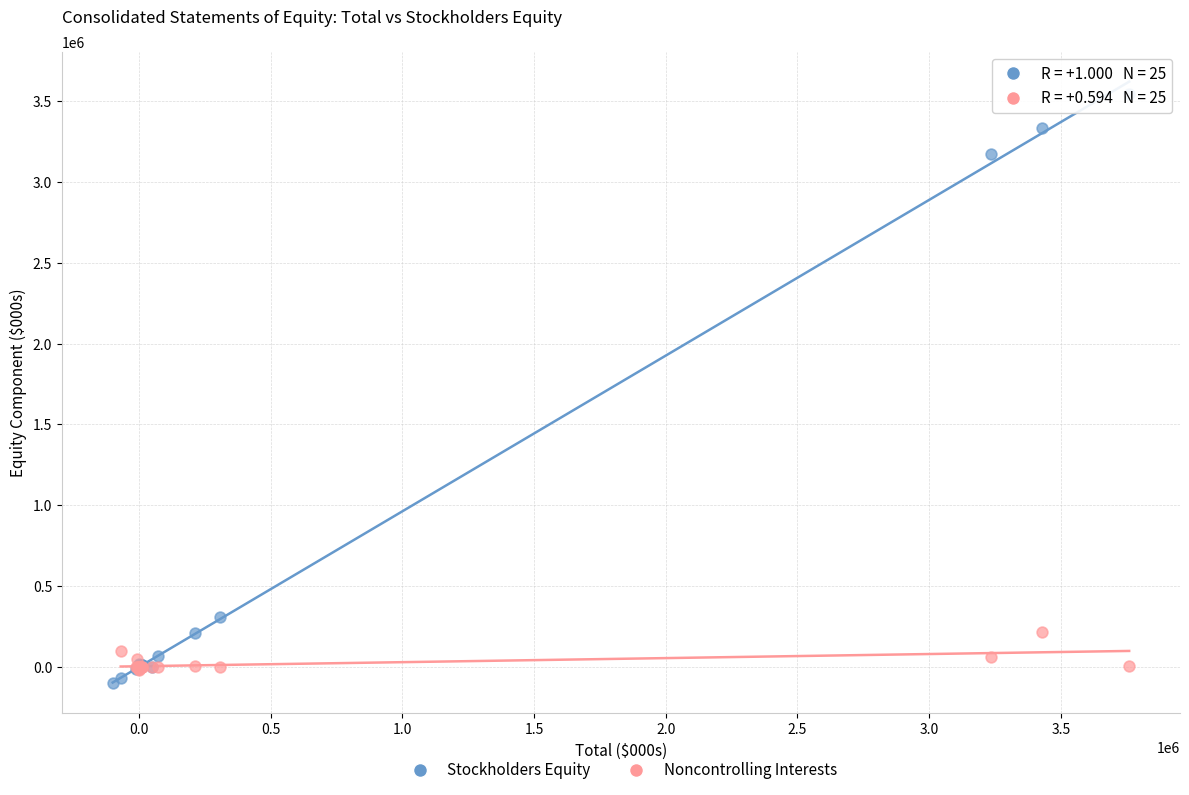

Which series has the widest spread of Y values?

Stockholders Equity